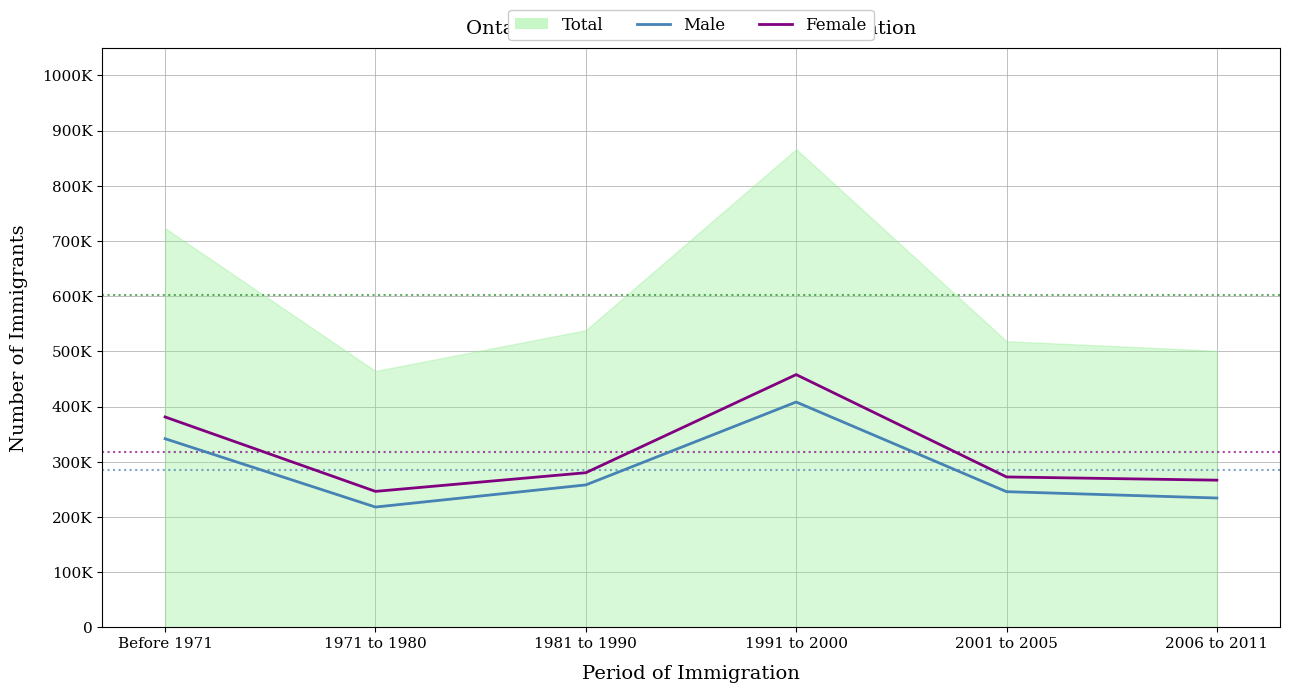

Reading left to right, what are all the values shown in this chart?

Male: 341820	217990	258095	408270	245850	234360
Female: 381210	246390	280190	457950	272550	266695